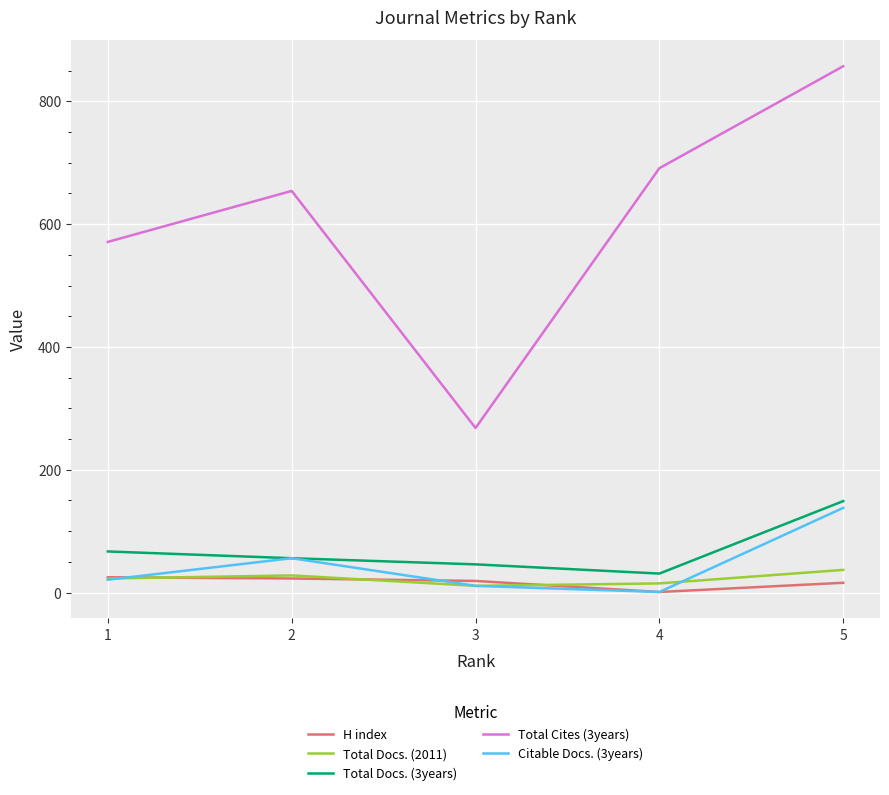

The value of Total Docs. (2011) at 5 is 37. True or false?

True